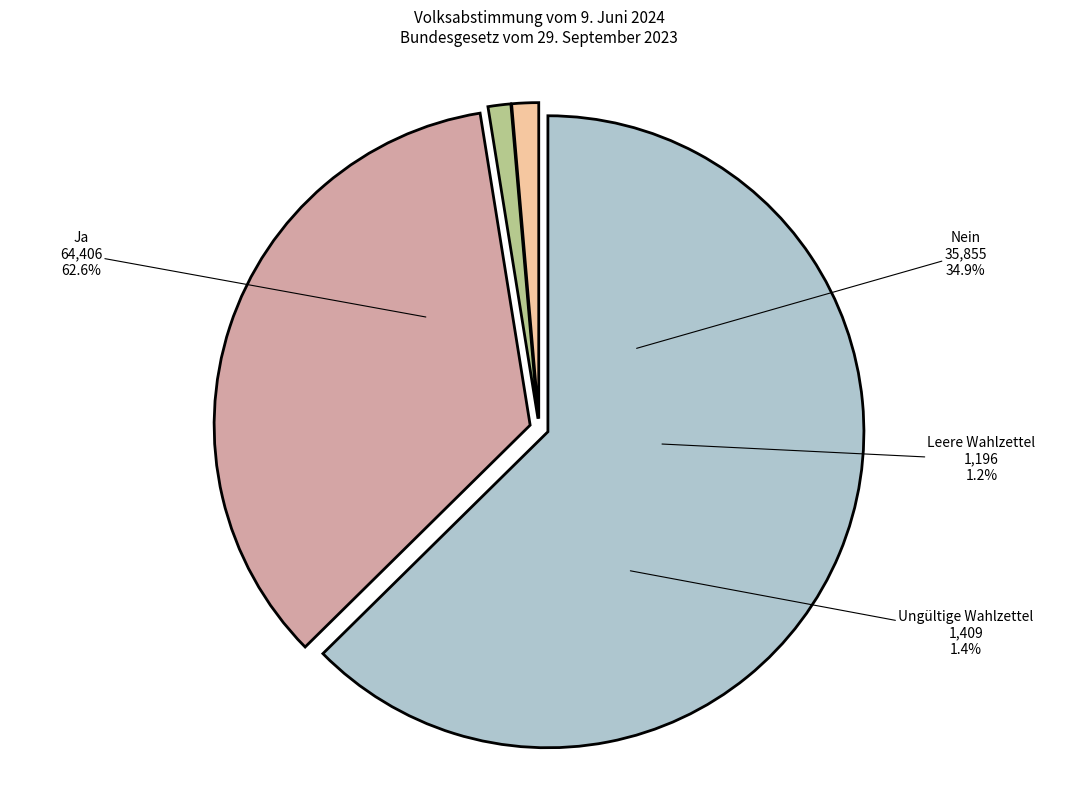

What is the majority slice?

Ja